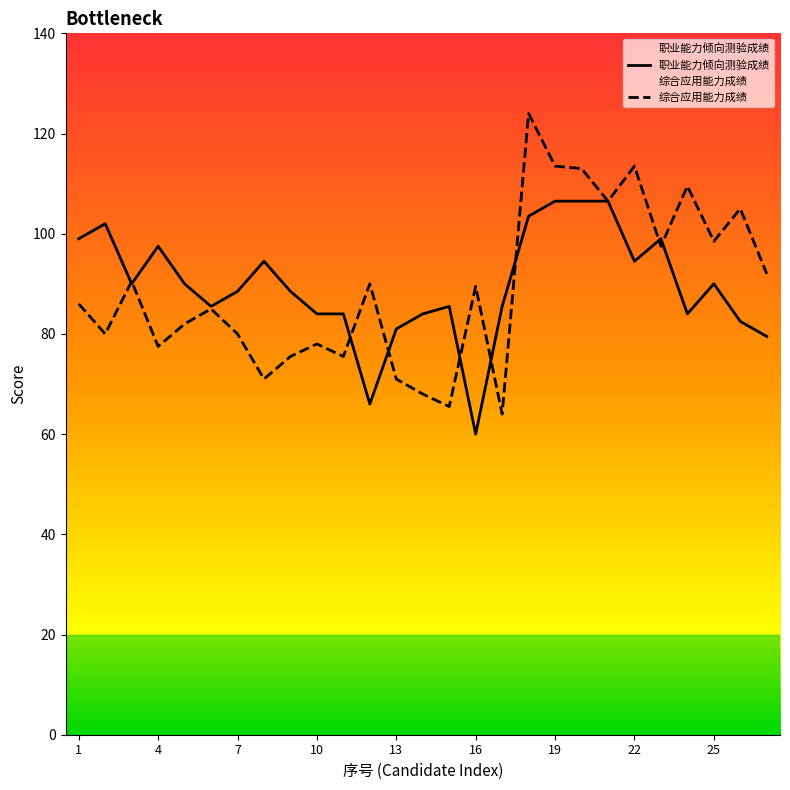

How many data points in 职业能力倾向测验成绩 are above 88?

15